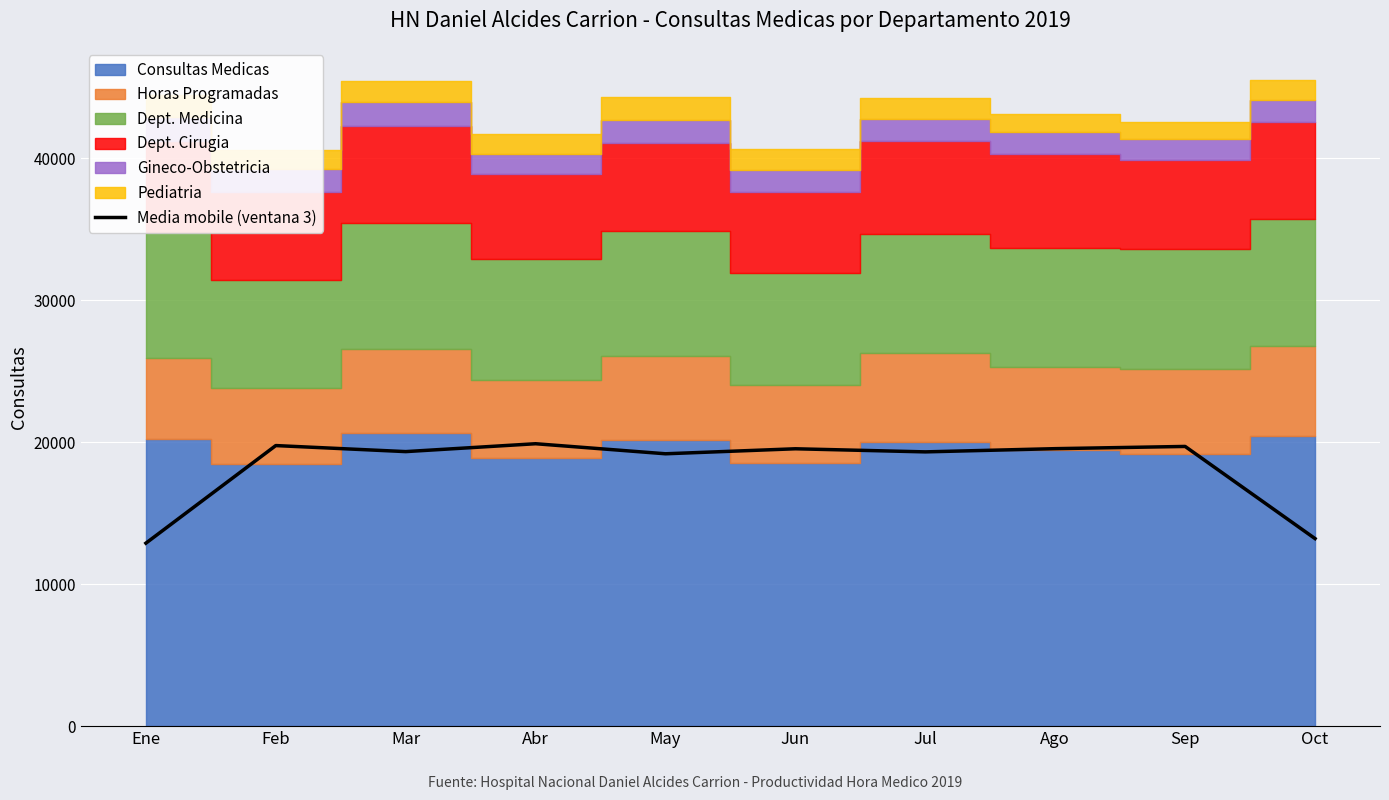

Where is the data nearest to the value 16383?

May